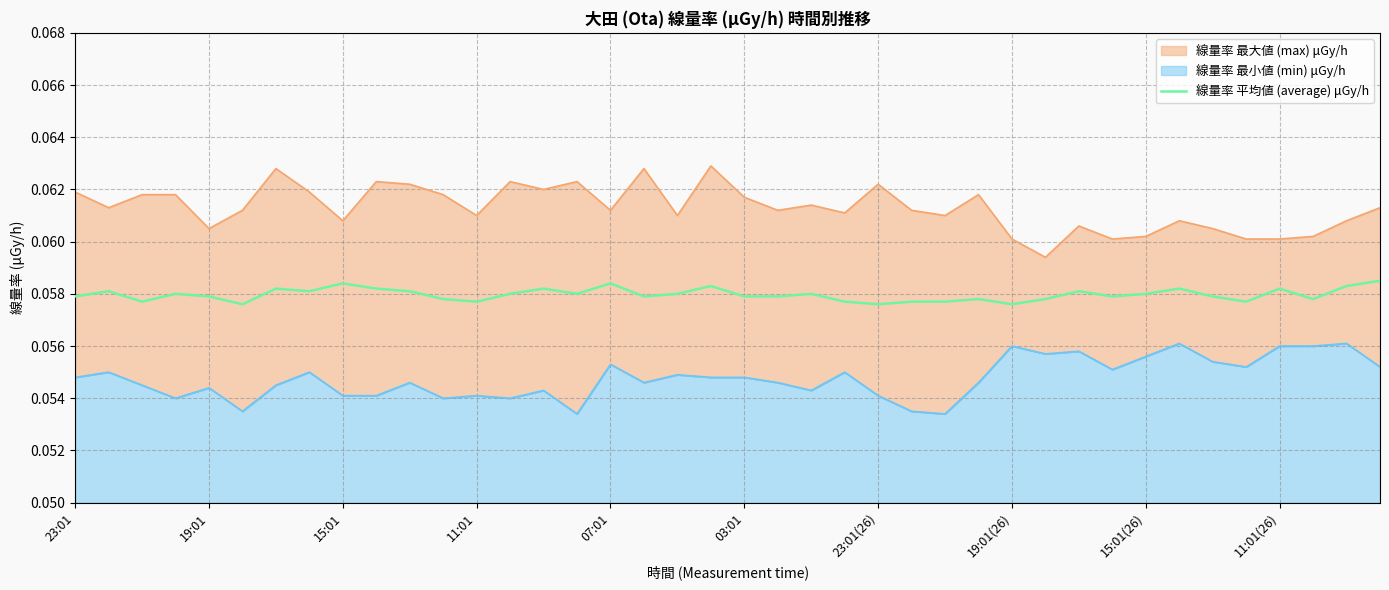

How many lines are shown in the chart?

1